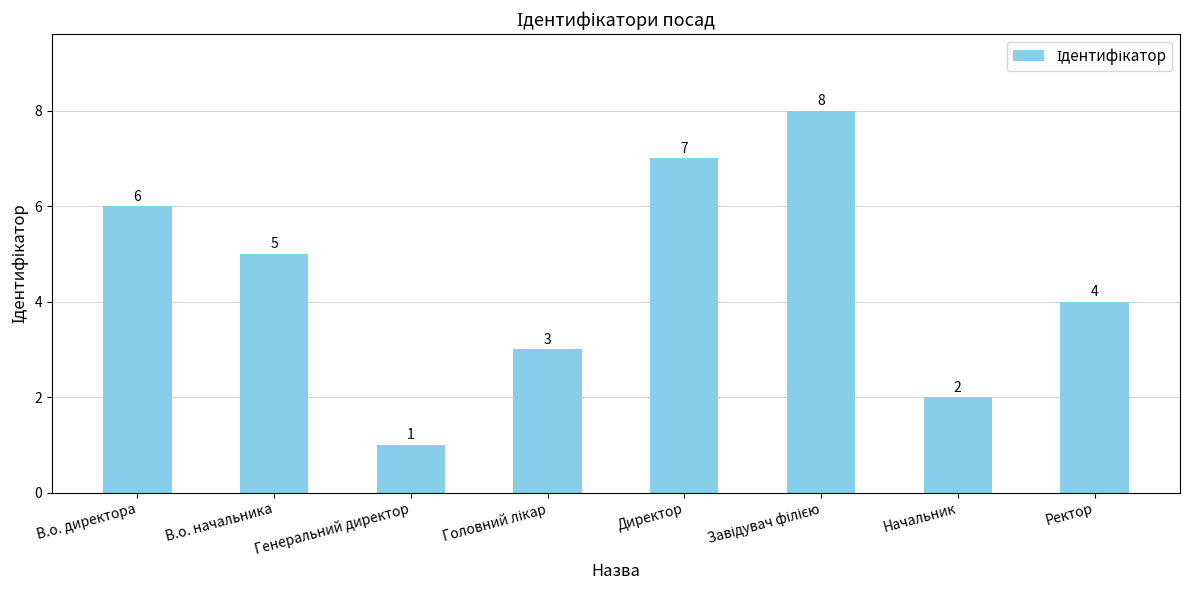

What position from the right is Директор?

4